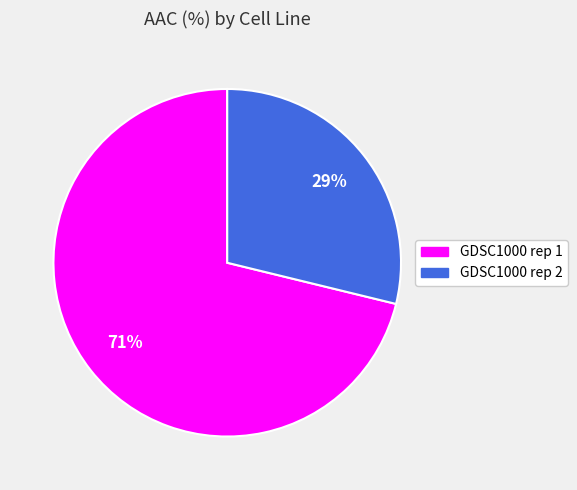

Which category has the biggest portion of the pie?

GDSC1000 rep 1